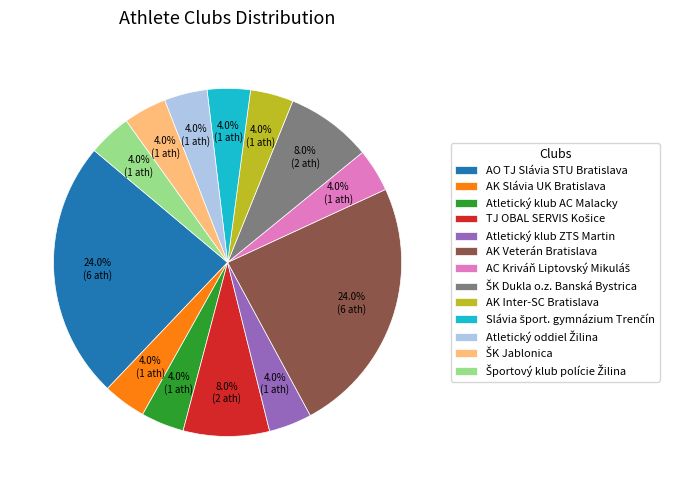

What percentage do Atletický klub ZTS Martin and AK Slávia UK Bratislava together represent?

8.0%